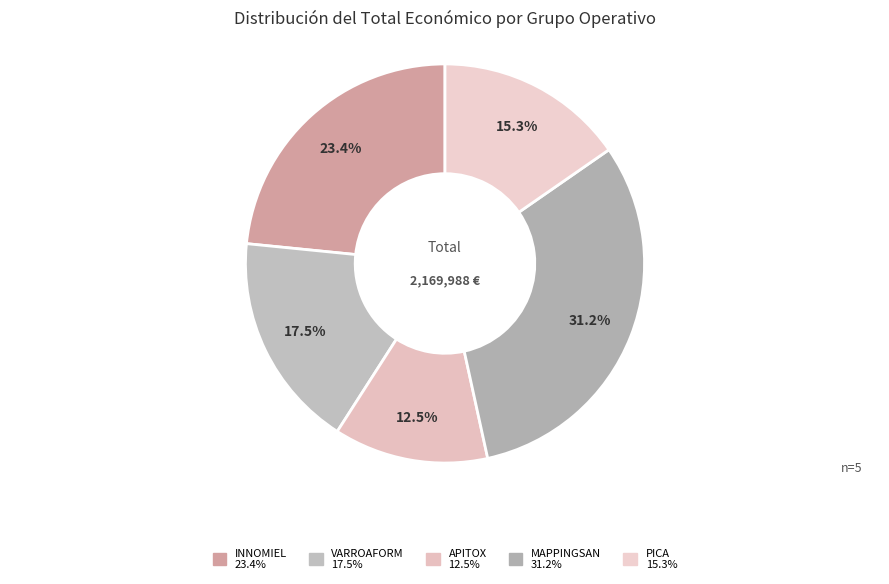

True or false: MAPPINGSAN accounts for 43% of the total.

False